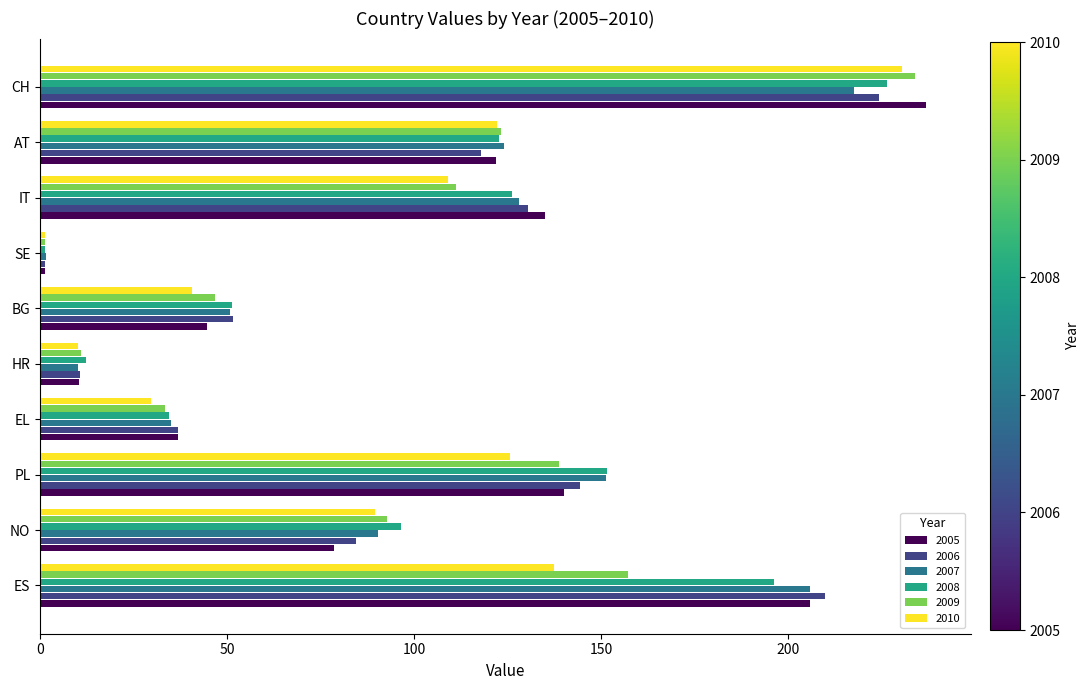

At which category is the sum across all series the highest?

CH